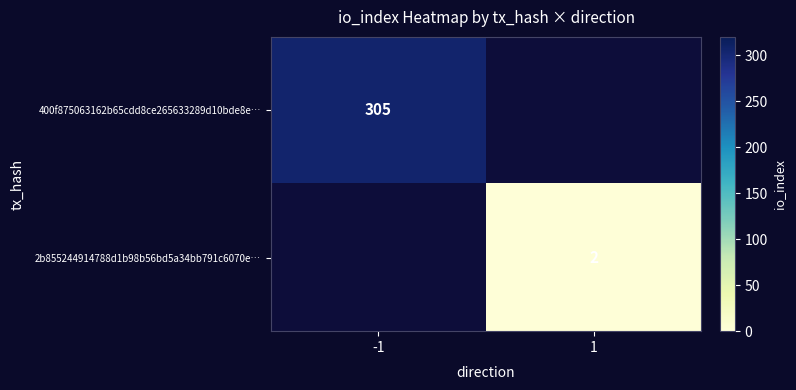

At which label does 2b855244914788d1b98b56bd5a34bb791c6070e… reach its peak?

-1